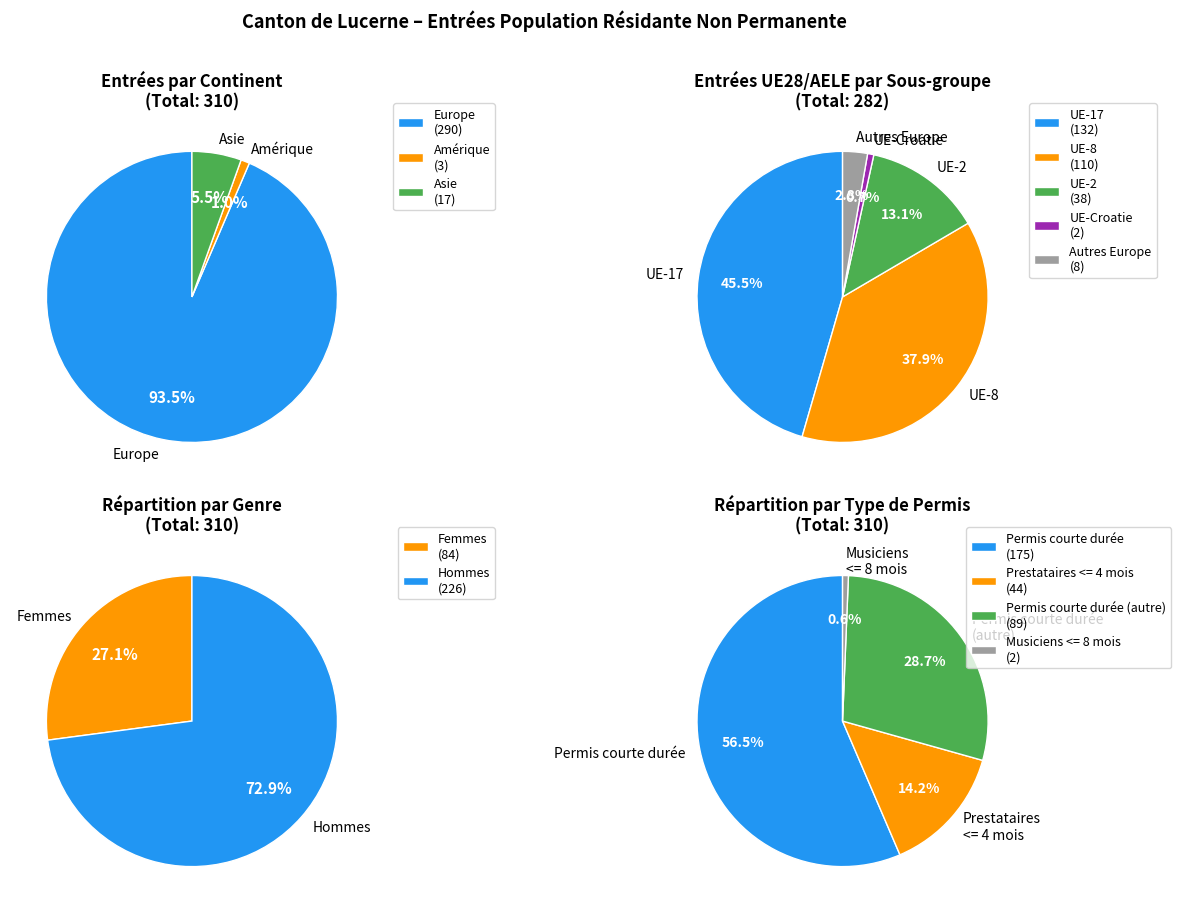

What is the total percentage of Asie and Afrique?

5.5%